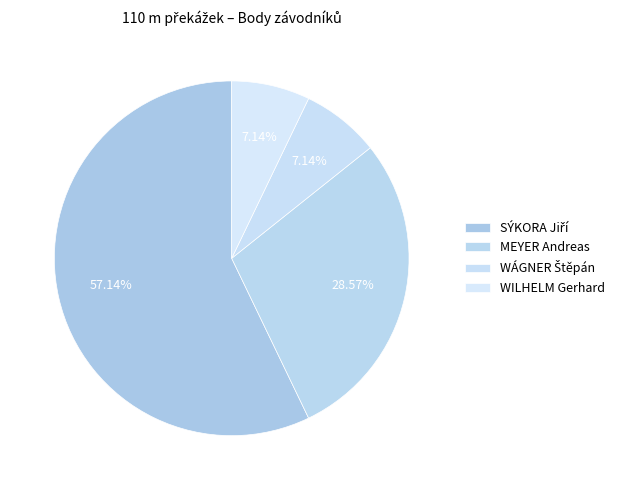

How many segments does this pie chart have?

4